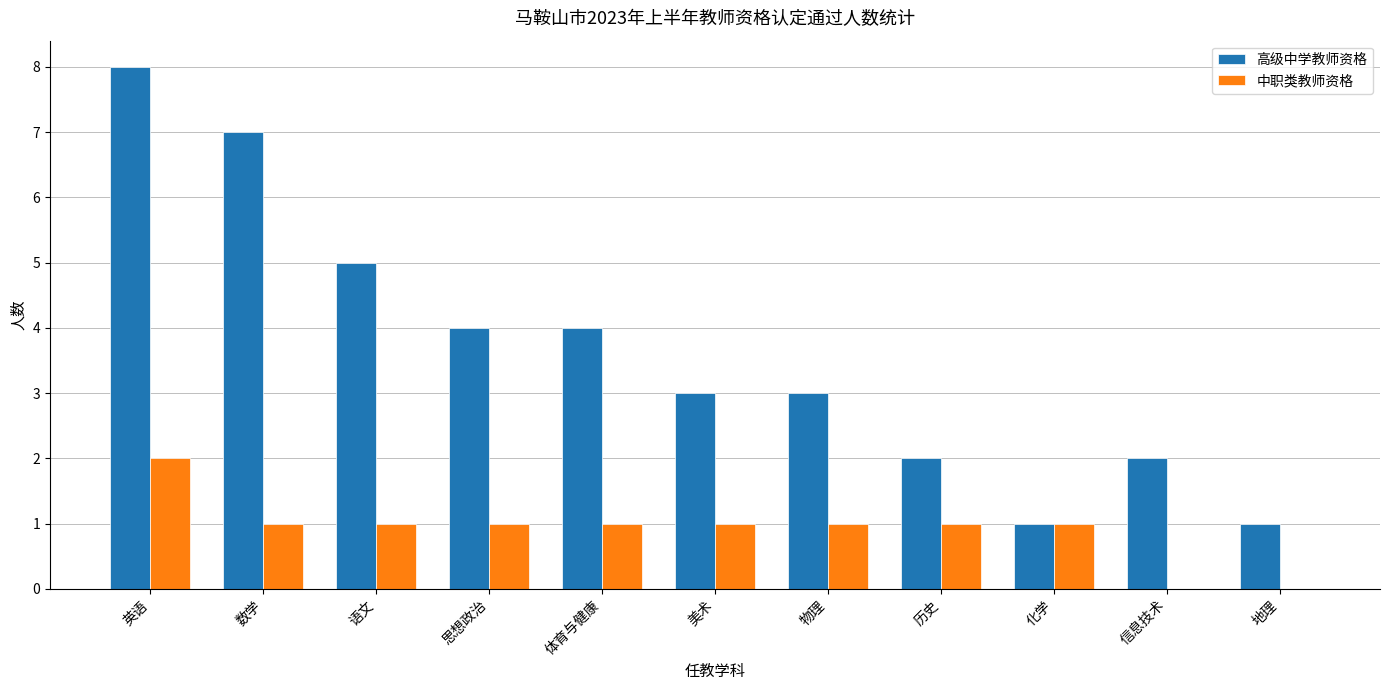

Are the bars grouped side by side (vs. stacked)?

Yes